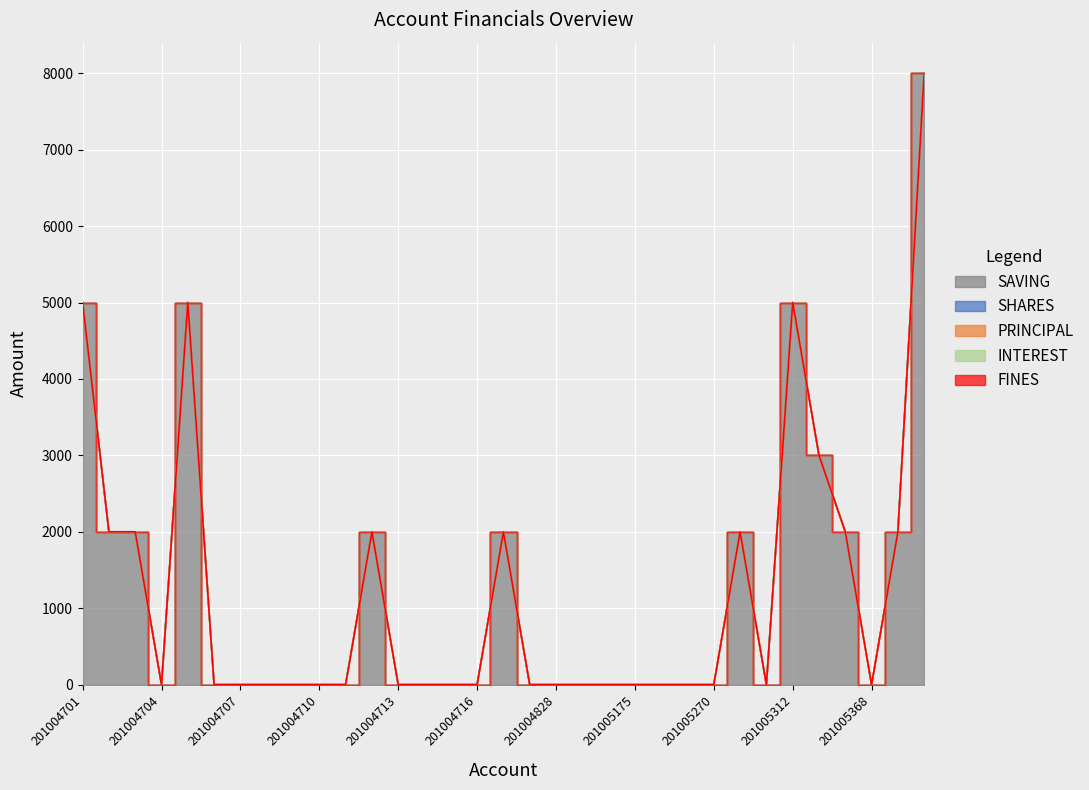

How many lines are shown in the chart?

5